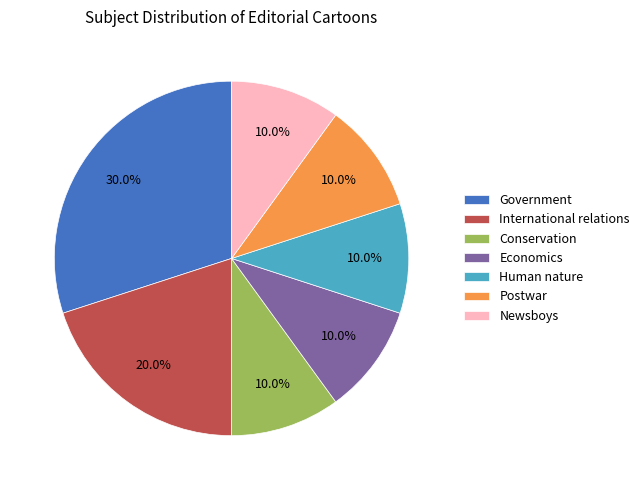

What percentage is NOT represented by Postwar?

90.0%